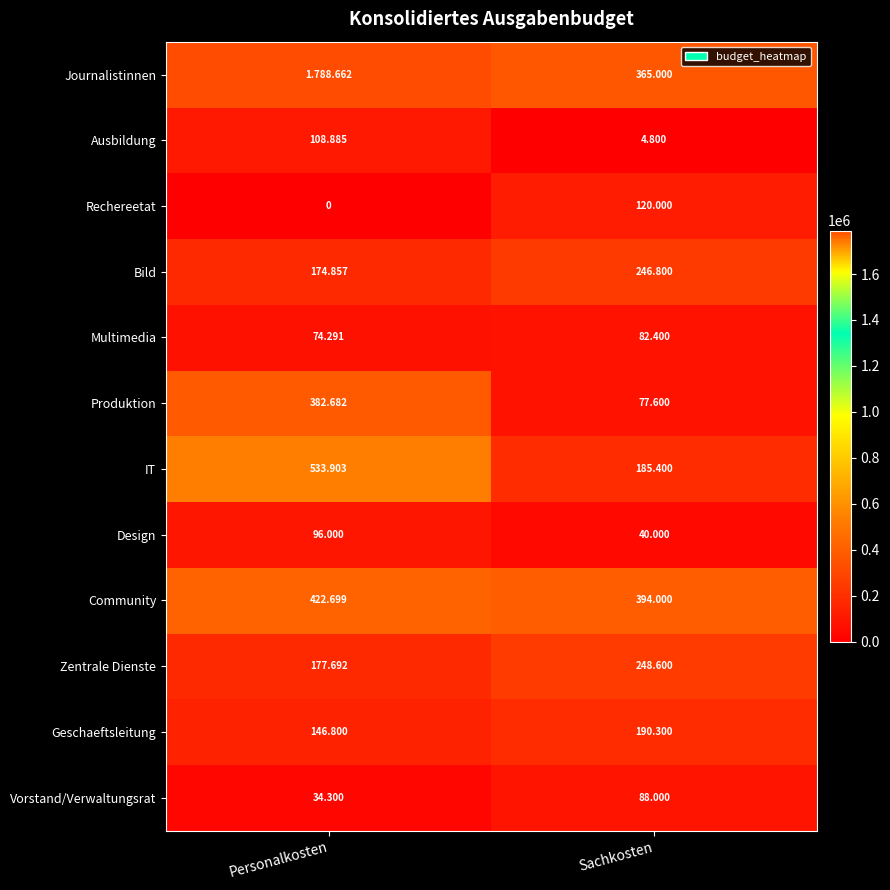

Rank the series at Personalkosten from lowest to highest value.

Rechereetat, Vorstand/Verwaltungsrat, Multimedia, Design, Ausbildung, Geschaeftsleitung, Bild, Zentrale Dienste, Produktion, Community, IT, Journalistinnen